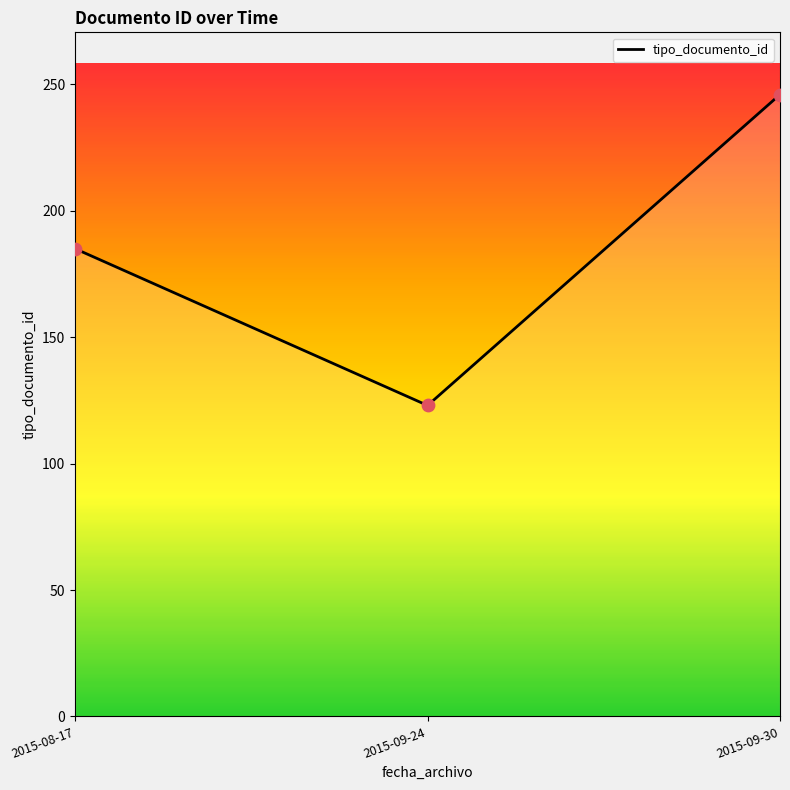

What is the change in value from 2015-09-24 to 2015-09-30?

+123